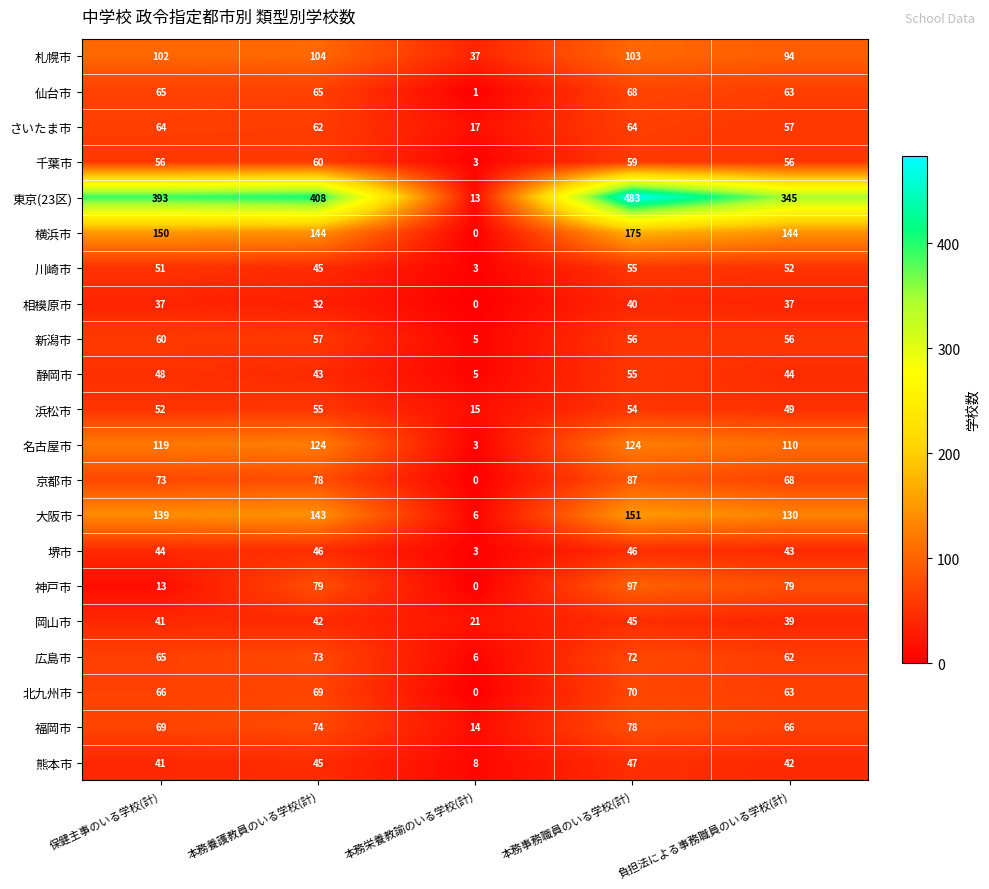

What is the average value of the 名古屋市 series?

96